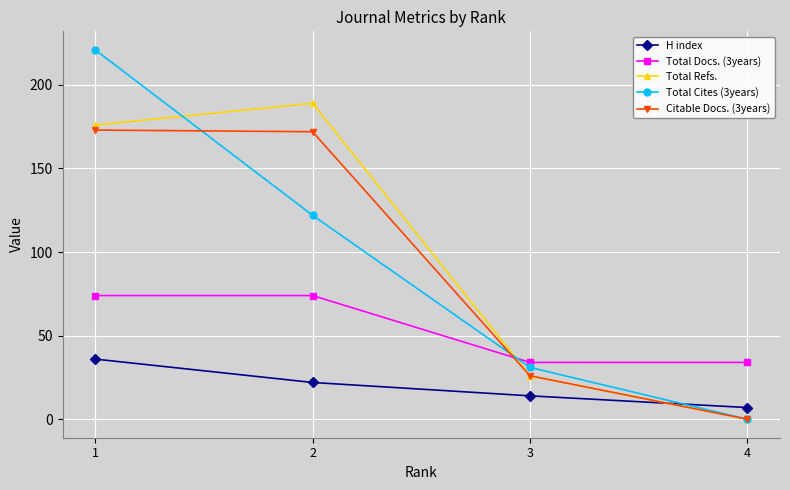

What is the highest value of the Total Cites (3years) series?

221